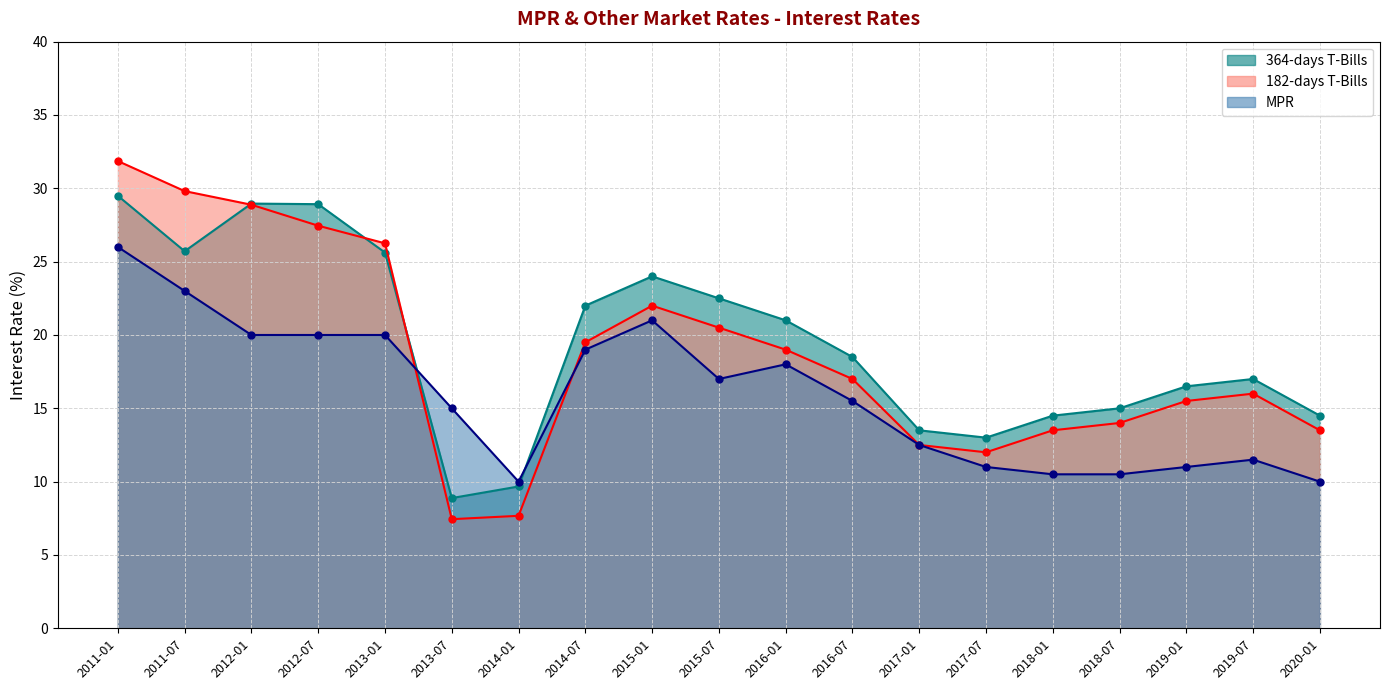

Between 2014-01 and 2019-01, which series saw the biggest shift?

182-days T-Bills